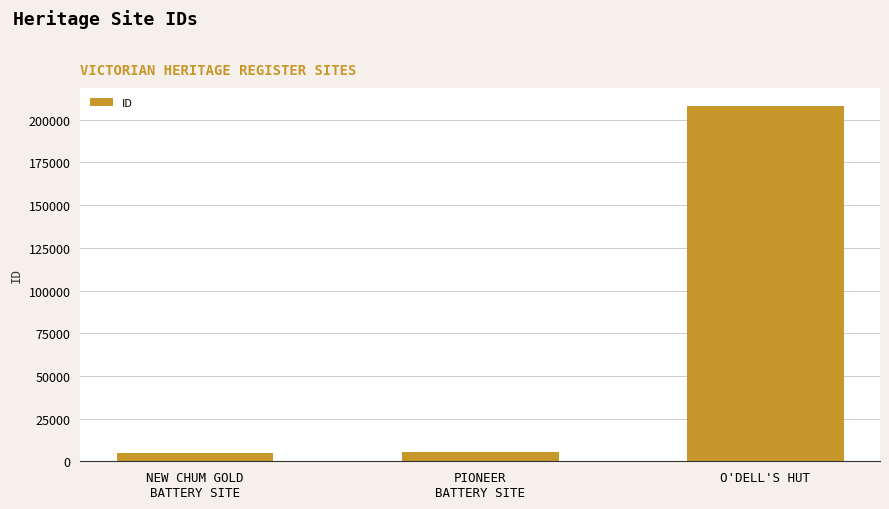

What is the minimum value shown in the chart?

4994